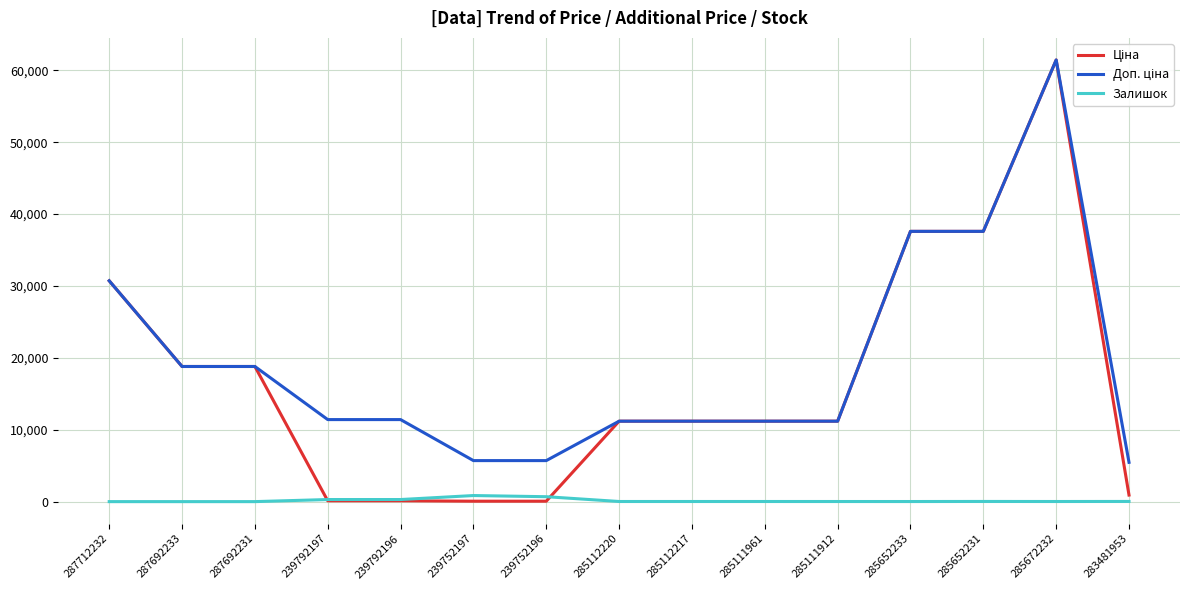

Which category has the highest value across all series?

285672232